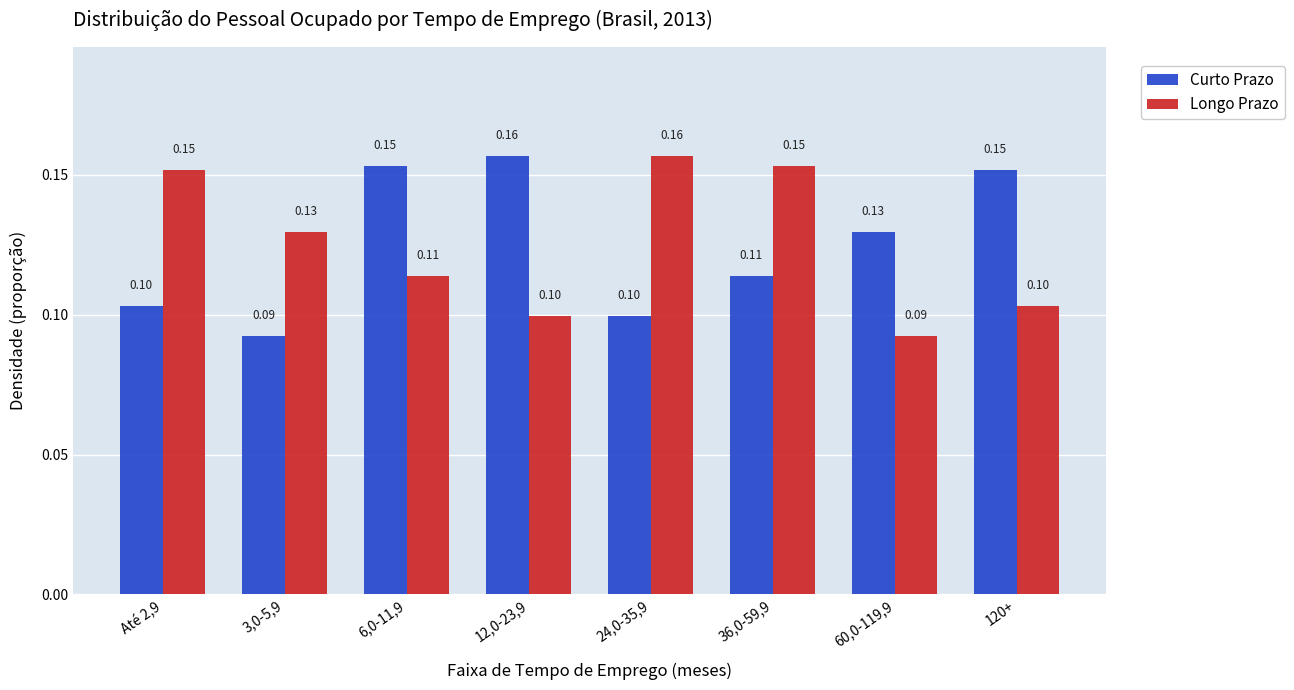

Is the value of Curto Prazo at 36,0-59,9 greater than the value of Longo Prazo at 36,0-59,9?

No